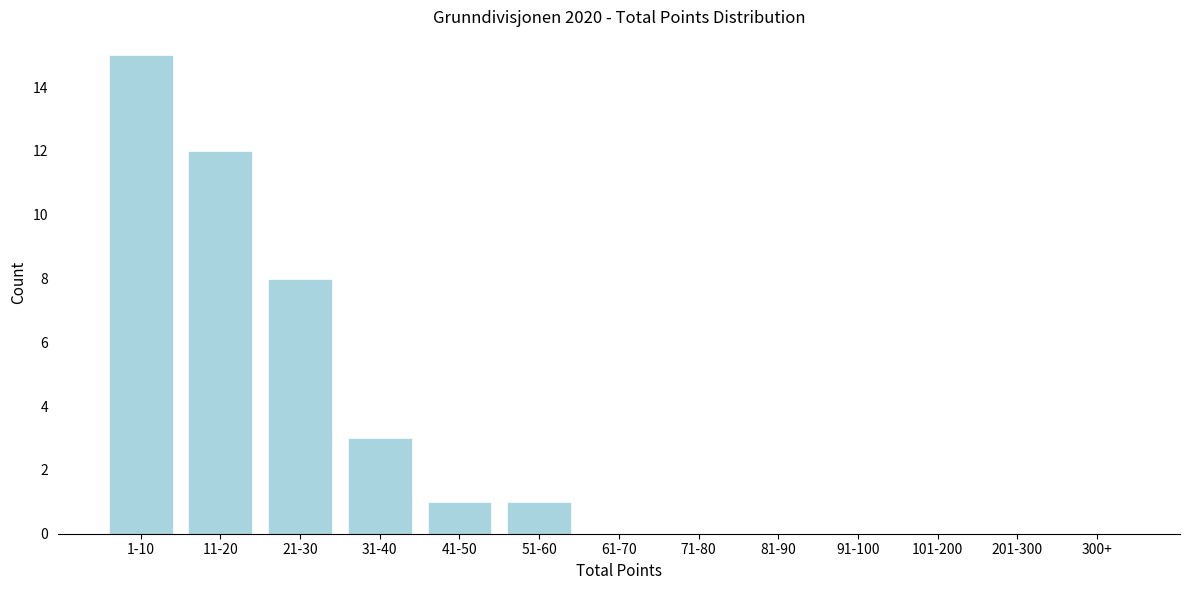

Reading right to left, transcribe all the data shown in this chart.

300+=0	201-300=0	101-200=0	91-100=0	81-90=0	71-80=0	61-70=0	51-60=1	41-50=1	31-40=3	21-30=8	11-20=12	1-10=15